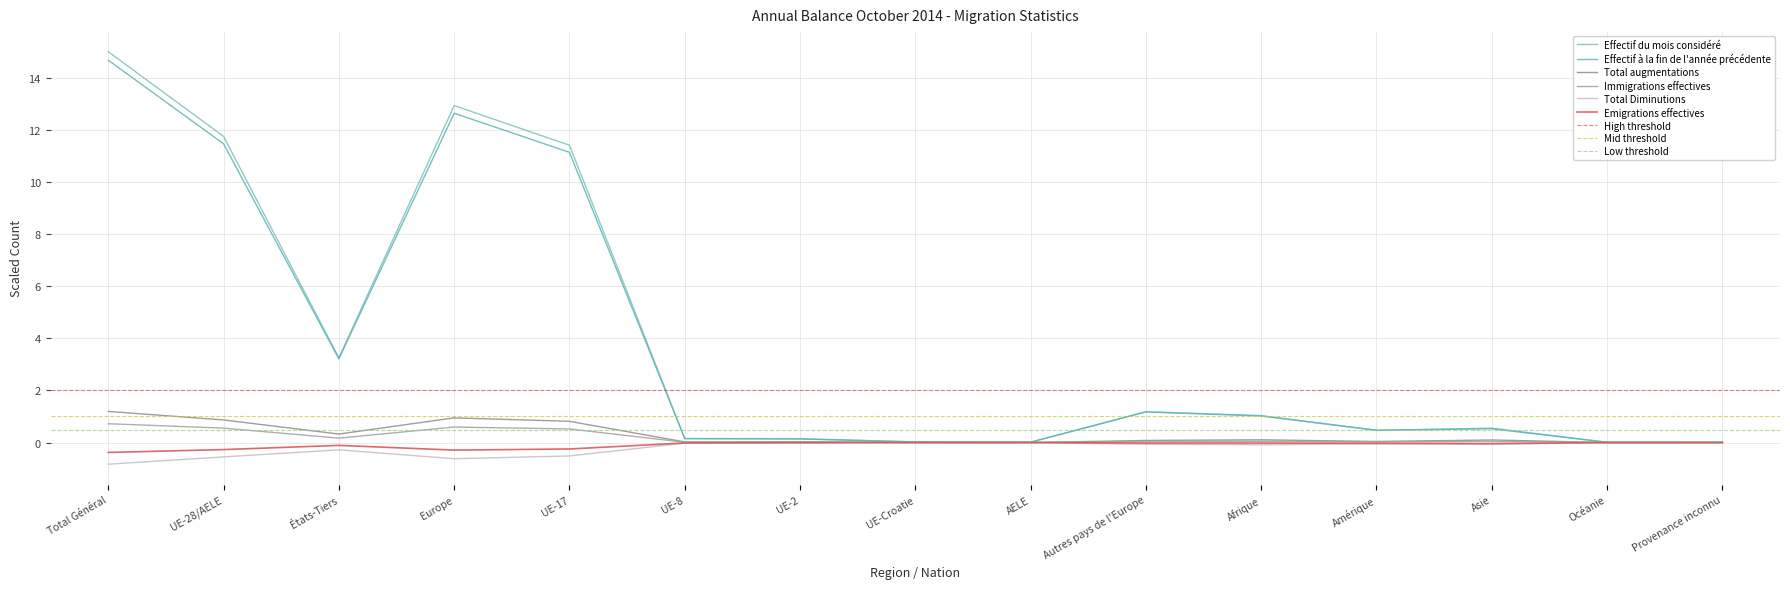

Reading left to right, what are all the values shown in this chart?

Effectif du mois considéré: Total Général=15.0	UE-28/AELE=11.7	États-Tiers=3.3	Europe=12.9	UE-17=11.4	UE-8=0.2	UE-2=0.1	UE-Croatie=0.0	AELE=0.0	Autres pays de l'Europe=1.2	Afrique=1.0	Amérique=0.5	Asie=0.6	Océanie=0.0	Provenance inconnu=0.0
Effectif à la fin de l'année précédente: Total Général=14.7	UE-28/AELE=11.5	États-Tiers=3.2	Europe=12.6	UE-17=11.1	UE-8=0.2	UE-2=0.1	UE-Croatie=0.0	AELE=0.0	Autres pays de l'Europe=1.2	Afrique=1.0	Amérique=0.5	Asie=0.5	Océanie=0.0	Provenance inconnu=0.0
Total augmentations: Total Général=1.2	UE-28/AELE=0.9	États-Tiers=0.3	Europe=0.9	UE-17=0.8	UE-8=0.0	UE-2=0.0	UE-Croatie=0.0	AELE=0.0	Autres pays de l'Europe=0.1	Afrique=0.1	Amérique=0.0	Asie=0.1	Océanie=0.0	Provenance inconnu=0.0
Immigrations effectives: Total Général=0.7	UE-28/AELE=0.6	États-Tiers=0.2	Europe=0.6	UE-17=0.5	UE-8=0.0	UE-2=0.0	UE-Croatie=0.0	AELE=0.0	Autres pays de l'Europe=0.0	Afrique=0.0	Amérique=0.0	Asie=0.0	Océanie=0.0	Provenance inconnu=0.0
Total Diminutions: Total Général=-0.8	UE-28/AELE=-0.6	États-Tiers=-0.3	Europe=-0.6	UE-17=-0.5	UE-8=-0.0	UE-2=-0.0	UE-Croatie=-0.0	AELE=-0.0	Autres pays de l'Europe=-0.1	Afrique=-0.1	Amérique=-0.1	Asie=-0.1	Océanie=-0.0	Provenance inconnu=-0.0
Emigrations effectives: Total Général=-0.4	UE-28/AELE=-0.3	États-Tiers=-0.1	Europe=-0.3	UE-17=-0.2	UE-8=-0.0	UE-2=-0.0	UE-Croatie=0.0	AELE=-0.0	Autres pays de l'Europe=-0.0	Afrique=-0.0	Amérique=-0.0	Asie=-0.0	Océanie=-0.0	Provenance inconnu=-0.0